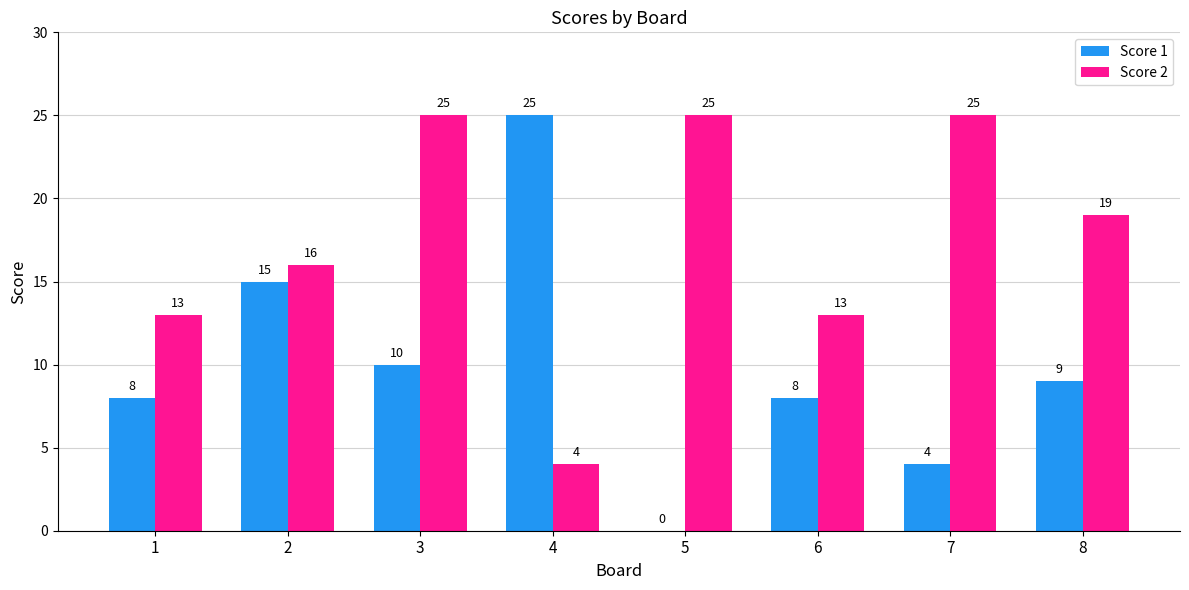

Are the bars horizontal?

No